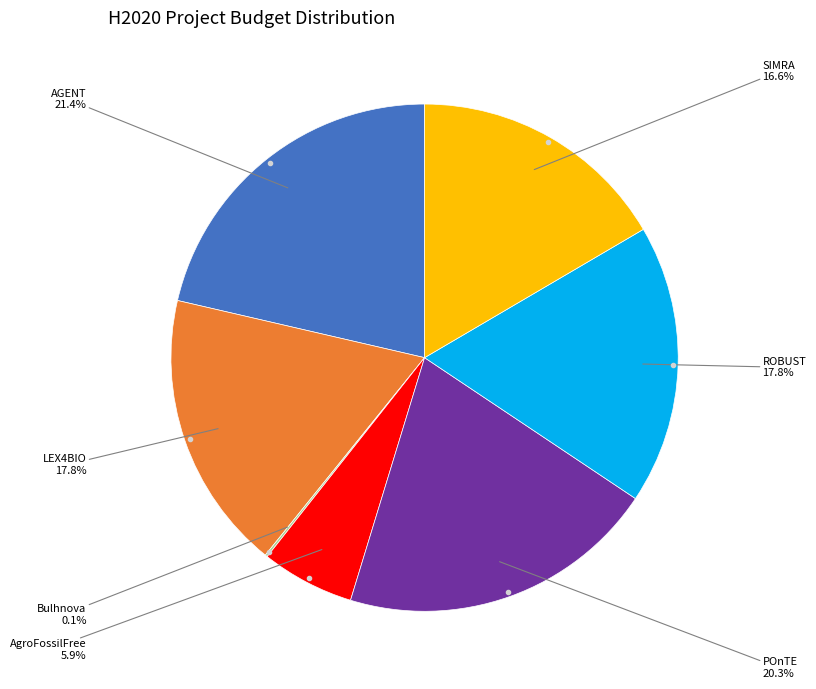

Does any single category account for the majority?

No